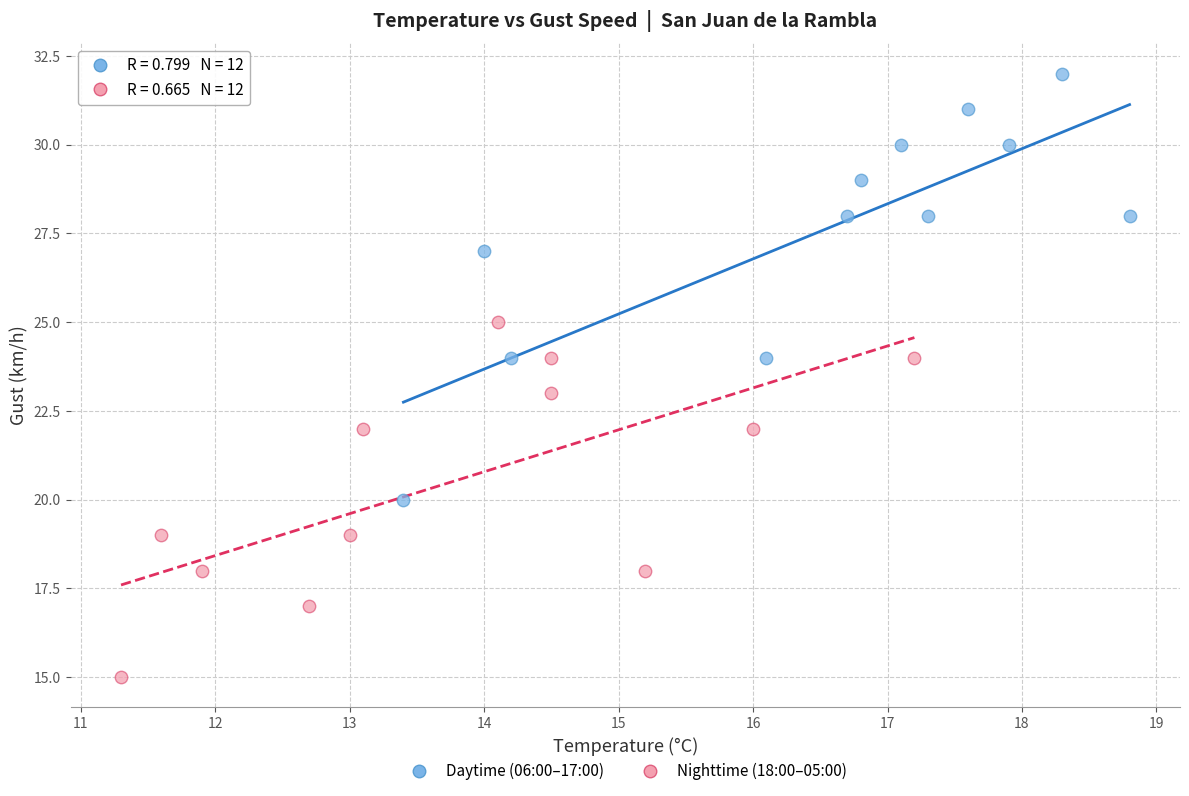

Which series has the largest Y range (max minus min)?

Daytime (06:00–17:00)